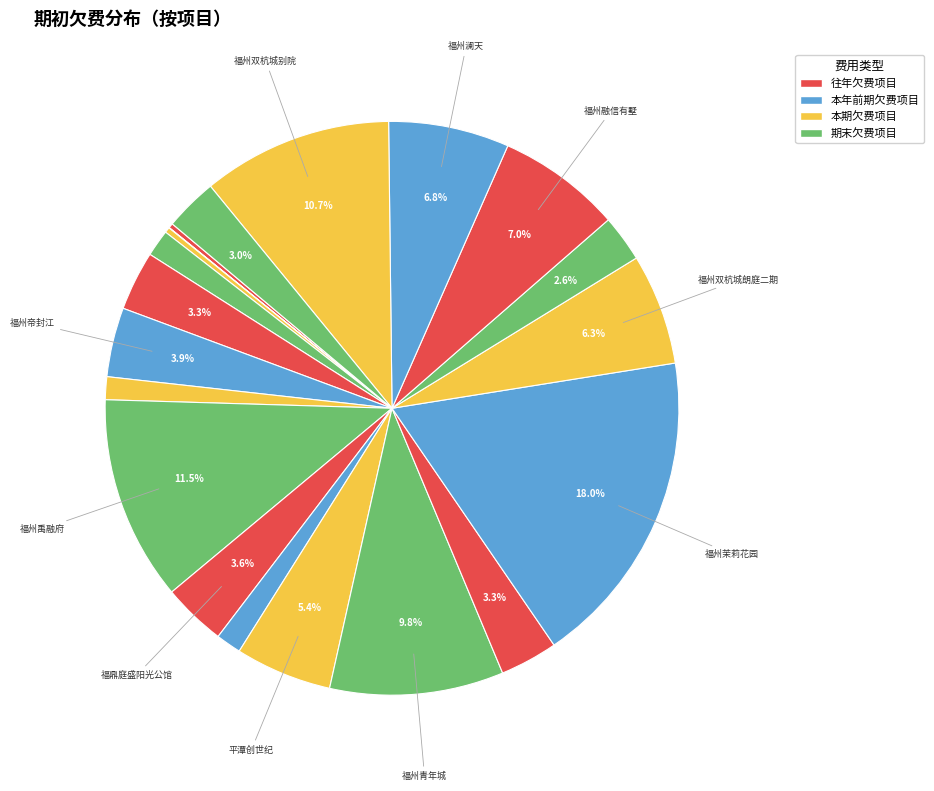

Is there any slice that represents more than half of the pie?

No